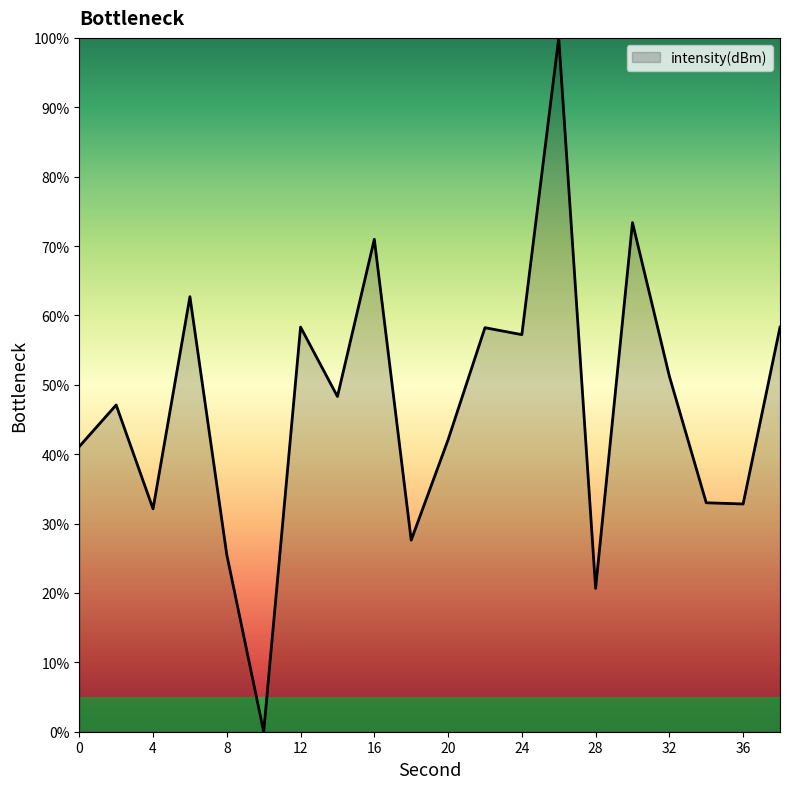

True or false: the data has more than 0 interior local peaks.

True